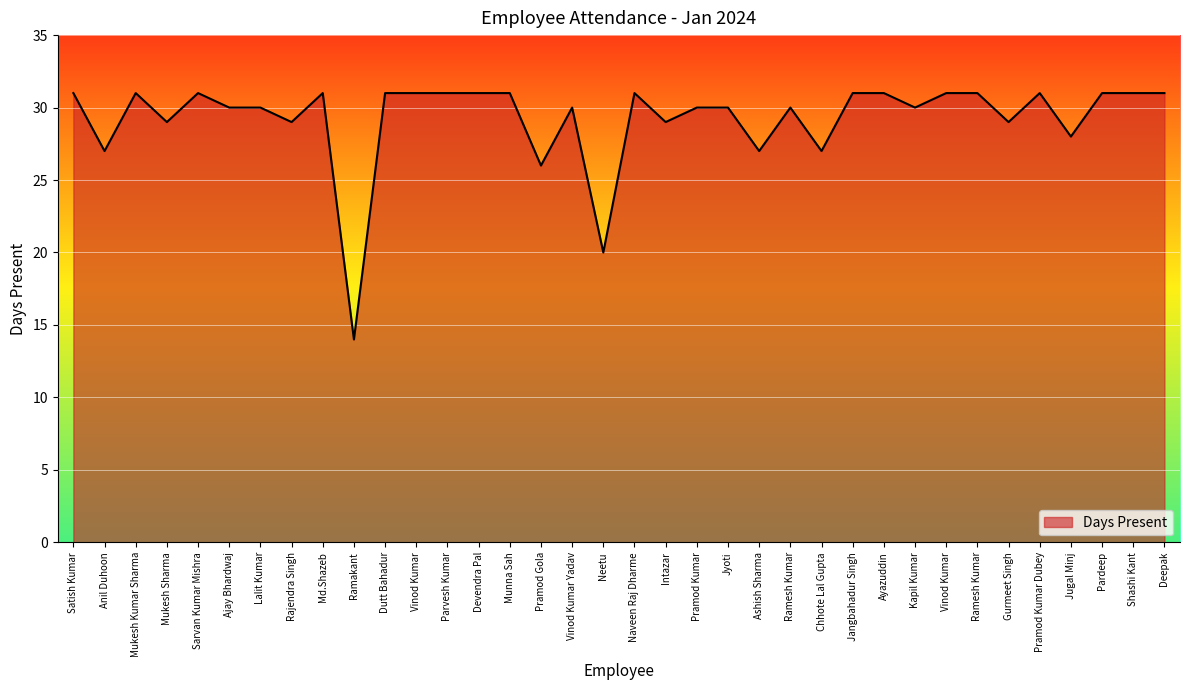

Is this an area chart (filled region under the line)?

Yes